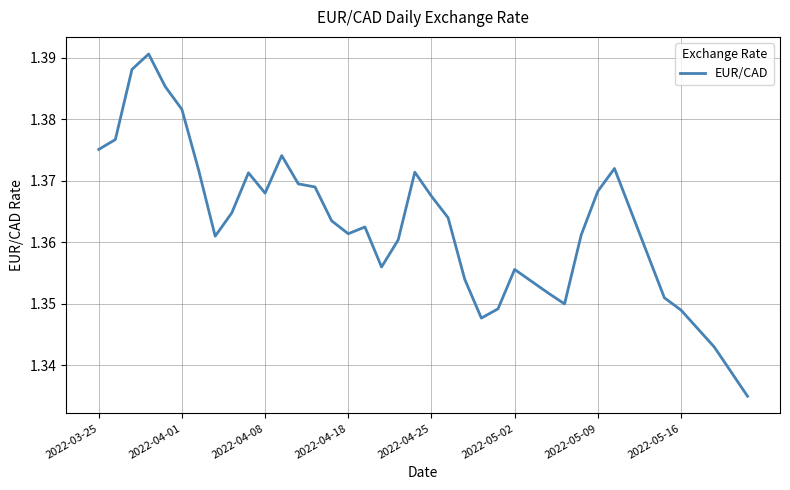

How many distinct data groups are displayed?

1